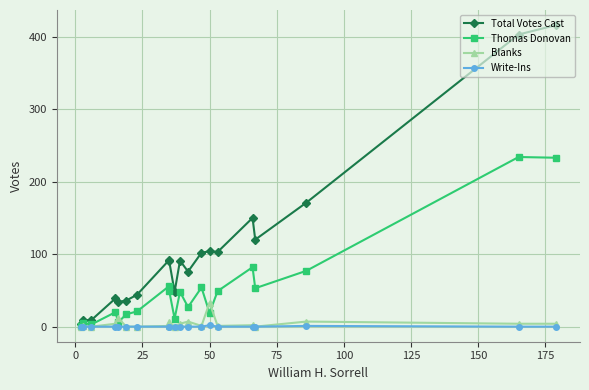

What is the sum of all Total Votes Cast values?

2140